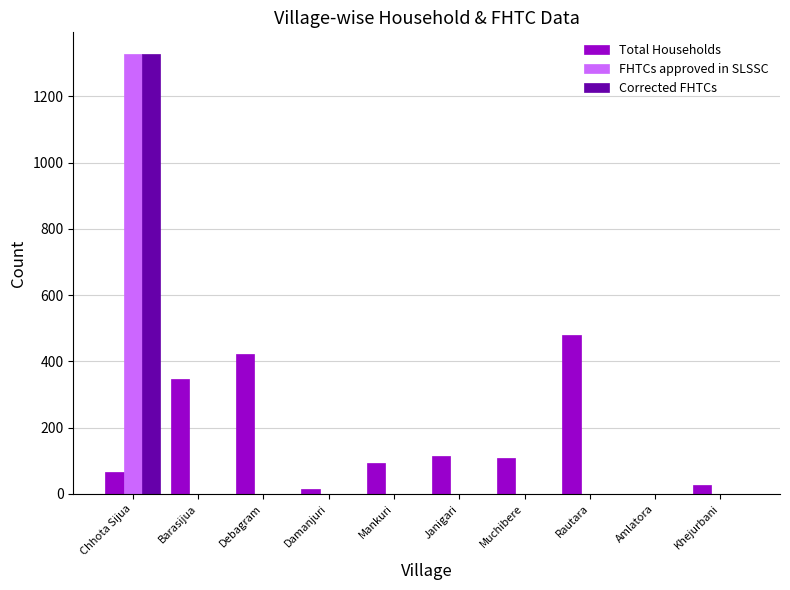

How many data points does each series have?

10